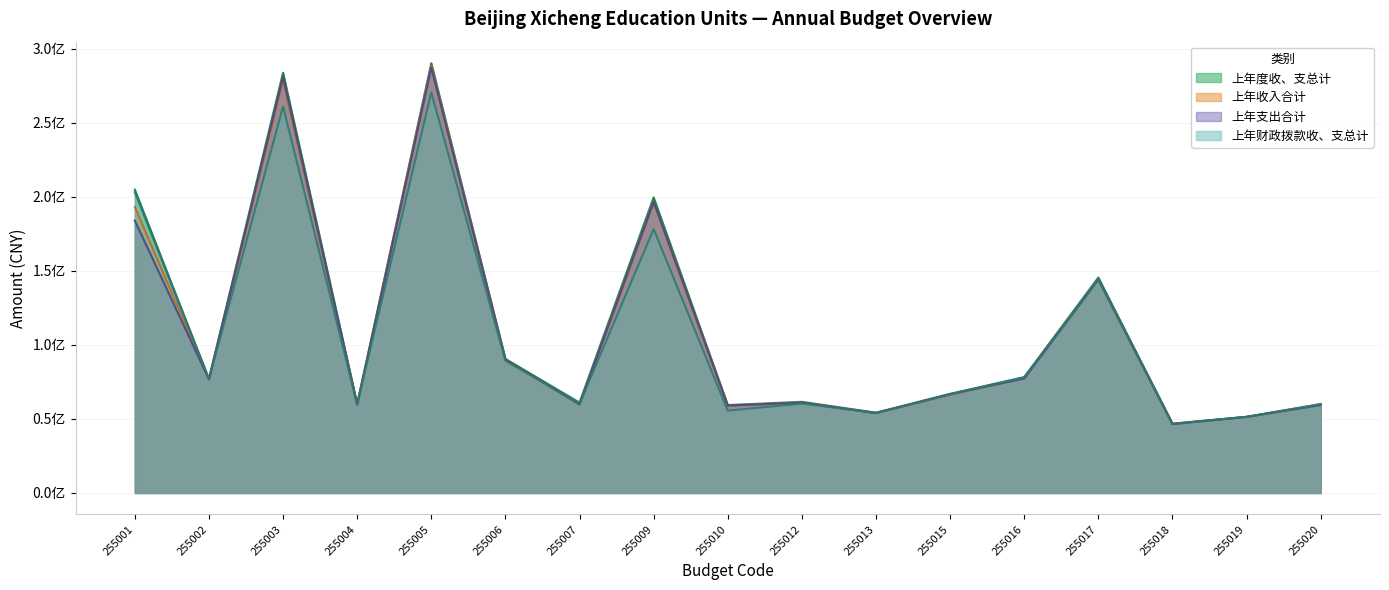

What is the maximum value for 上年财政拨款收、支总计?

270463479.1